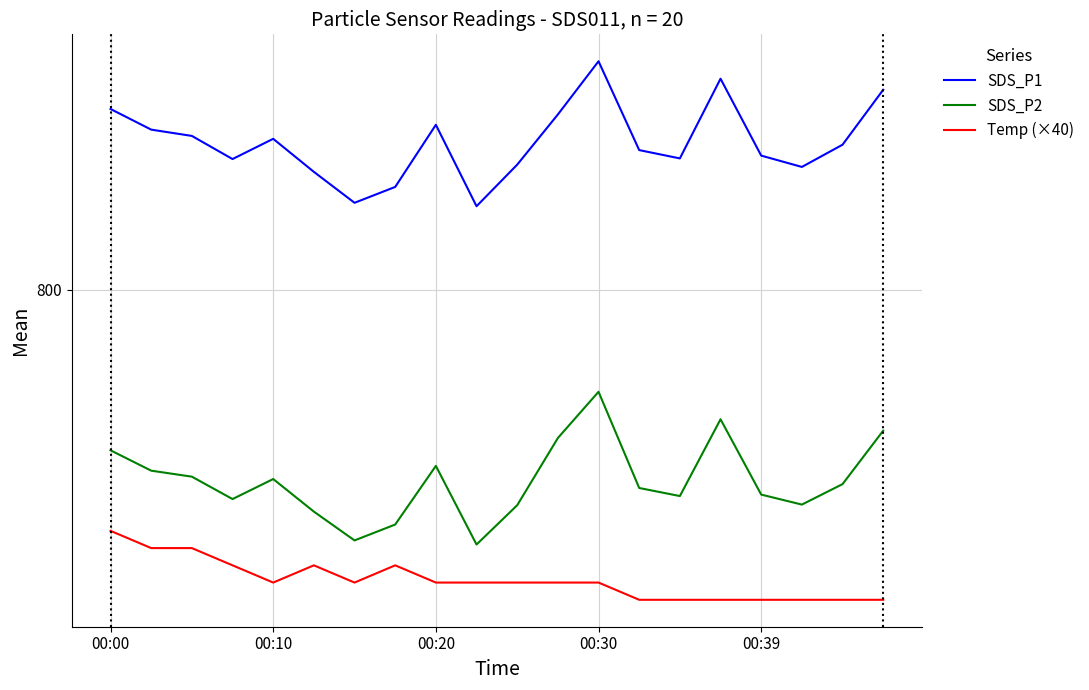

True or false: SDS_P1 and SDS_P2 intersect in this chart.

False